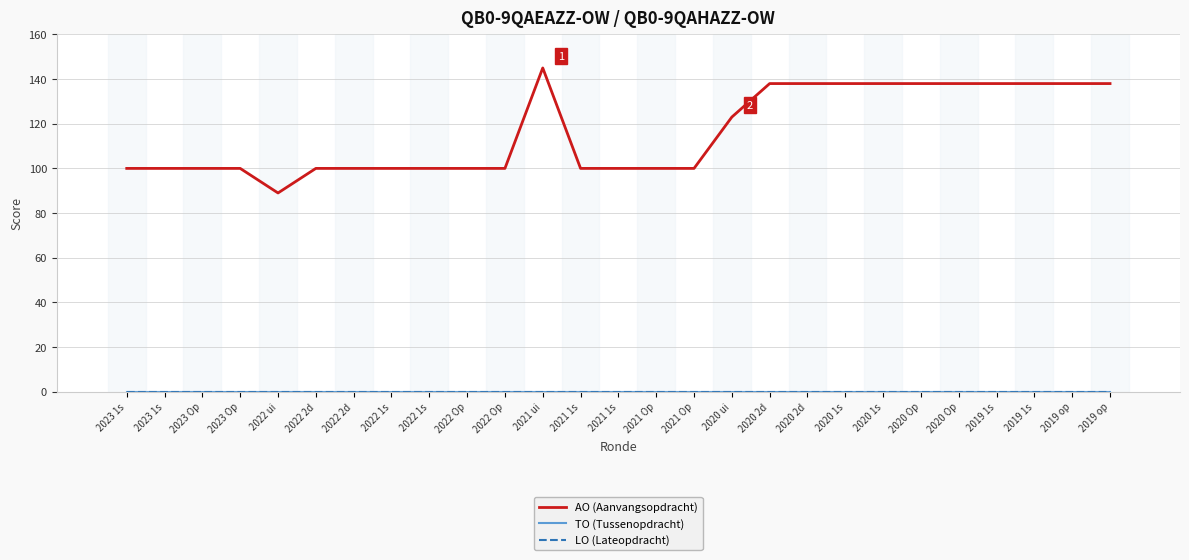

Is this an area chart (filled region under the line)?

No